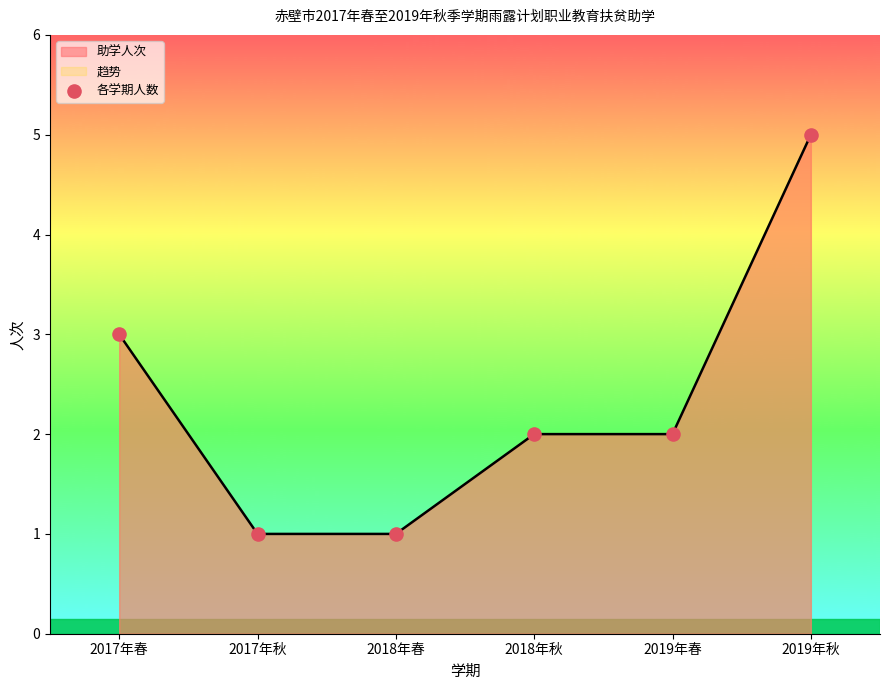

Approximately how many times larger is the value at 2018年春 compared to 2019年春?

0.5